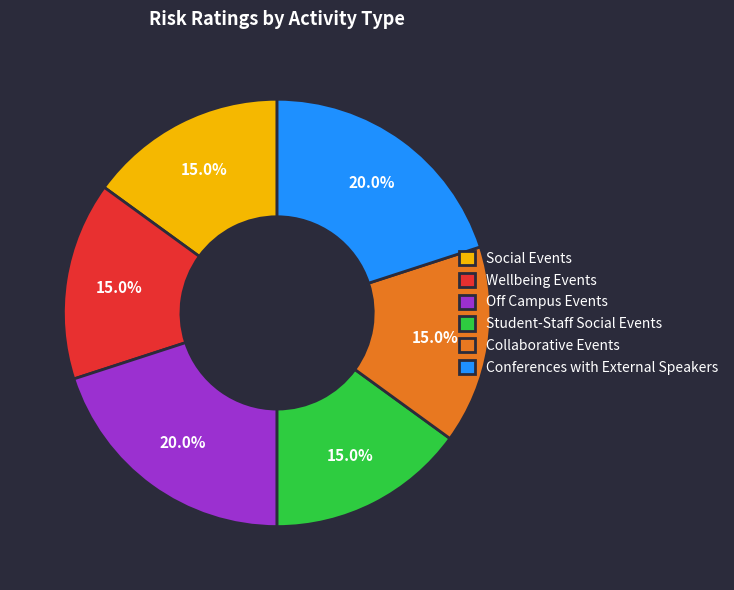

Between Collaborative Events and Off Campus Events, which is larger?

Off Campus Events